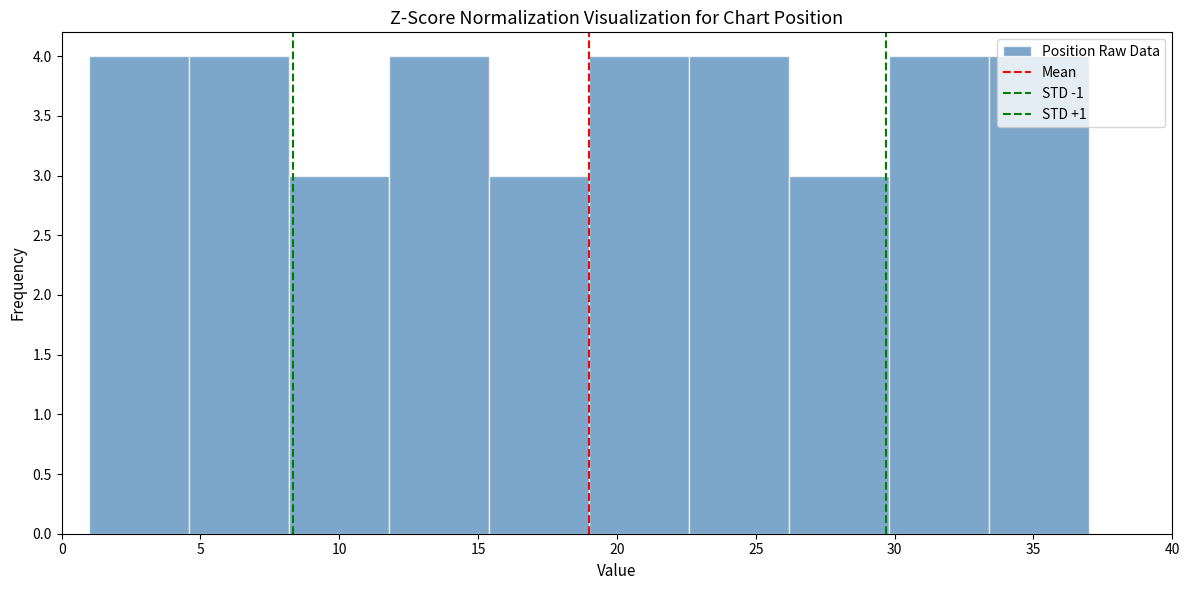

What is the height of the bar covering 11.8 to 15.4 on the x-axis? Neither the bar edges nor the heights are printed on the chart, so give them approximately, as read against the axes.

4